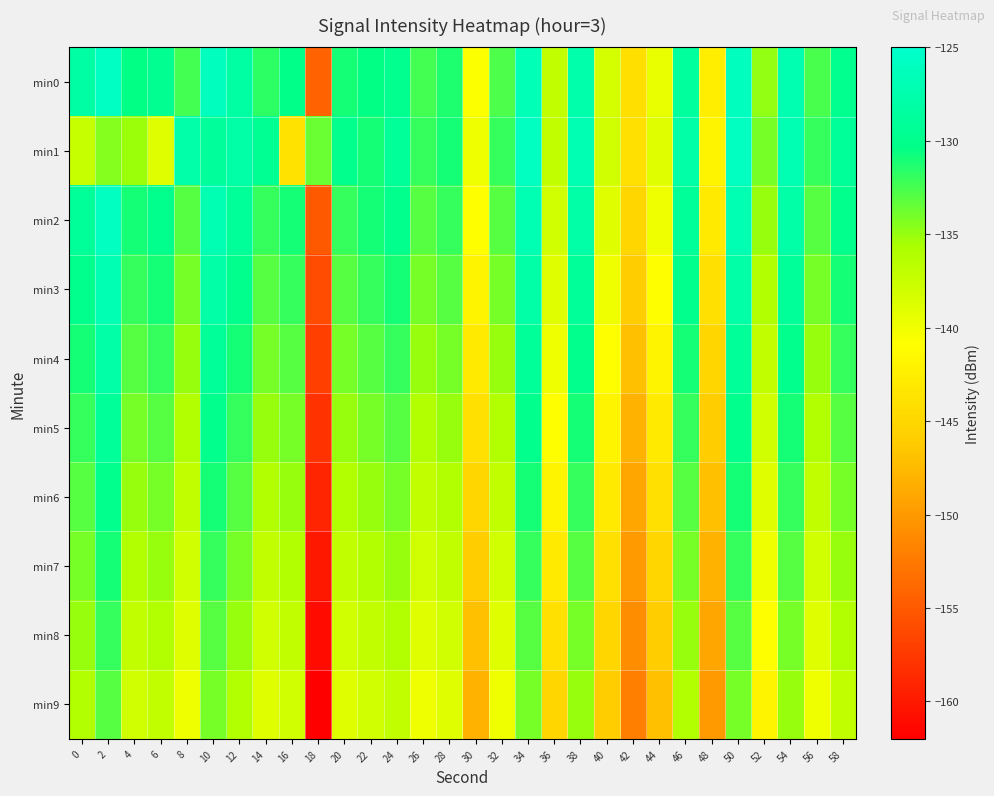

Reading left to right, transcribe all the data shown in this chart.

min0: 0=-128.1	2=-125.8	4=-130.4	6=-129.7	8=-132.4	10=-126.0	12=-128.2	14=-131.7	16=-130.3	18=-154.3	20=-131.0	22=-130.4	24=-129.8	26=-132.4	28=-131.3	30=-140.7	32=-132.7	34=-126.7	36=-137.0	38=-127.6	40=-138.2	42=-144.1	44=-139.5	46=-128.7	48=-142.6	50=-126.1	52=-134.9	54=-127.3	56=-132.6	58=-129.8
min1: 0=-137.3	2=-134.4	4=-135.1	6=-139.0	8=-127.8	10=-128.8	12=-128.0	14=-129.6	16=-143.9	18=-133.6	20=-130.0	22=-131.0	24=-129.0	26=-132.0	28=-131.0	30=-140.0	32=-132.0	34=-126.0	36=-137.0	38=-127.0	40=-138.0	42=-144.0	44=-139.0	46=-128.0	48=-142.0	50=-126.0	52=-134.0	54=-127.0	56=-132.0	58=-129.0
min2: 0=-129.0	2=-126.0	4=-131.0	6=-130.0	8=-133.0	10=-127.0	12=-129.0	14=-132.0	16=-131.0	18=-155.0	20=-132.0	22=-131.0	24=-130.0	26=-133.0	28=-132.0	30=-141.0	32=-133.0	34=-127.0	36=-138.0	38=-128.0	40=-139.0	42=-145.0	44=-140.0	46=-129.0	48=-143.0	50=-127.0	52=-135.0	54=-128.0	56=-133.0	58=-130.0
min3: 0=-130.0	2=-127.0	4=-132.0	6=-131.0	8=-134.0	10=-128.0	12=-130.0	14=-133.0	16=-132.0	18=-156.0	20=-133.0	22=-132.0	24=-131.0	26=-134.0	28=-133.0	30=-142.0	32=-134.0	34=-128.0	36=-139.0	38=-129.0	40=-140.0	42=-146.0	44=-141.0	46=-130.0	48=-144.0	50=-128.0	52=-136.0	54=-129.0	56=-134.0	58=-131.0
min4: 0=-131.0	2=-128.0	4=-133.0	6=-132.0	8=-135.0	10=-129.0	12=-131.0	14=-134.0	16=-133.0	18=-157.0	20=-134.0	22=-133.0	24=-132.0	26=-135.0	28=-134.0	30=-143.0	32=-135.0	34=-129.0	36=-140.0	38=-130.0	40=-141.0	42=-147.0	44=-142.0	46=-131.0	48=-145.0	50=-129.0	52=-137.0	54=-130.0	56=-135.0	58=-132.0
min5: 0=-132.0	2=-129.0	4=-134.0	6=-133.0	8=-136.0	10=-130.0	12=-132.0	14=-135.0	16=-134.0	18=-158.0	20=-135.0	22=-134.0	24=-133.0	26=-136.0	28=-135.0	30=-144.0	32=-136.0	34=-130.0	36=-141.0	38=-131.0	40=-142.0	42=-148.0	44=-143.0	46=-132.0	48=-146.0	50=-130.0	52=-138.0	54=-131.0	56=-136.0	58=-133.0
min6: 0=-133.0	2=-130.0	4=-135.0	6=-134.0	8=-137.0	10=-131.0	12=-133.0	14=-136.0	16=-135.0	18=-159.0	20=-136.0	22=-135.0	24=-134.0	26=-137.0	28=-136.0	30=-145.0	32=-137.0	34=-131.0	36=-142.0	38=-132.0	40=-143.0	42=-149.0	44=-144.0	46=-133.0	48=-147.0	50=-131.0	52=-139.0	54=-132.0	56=-137.0	58=-134.0
min7: 0=-134.0	2=-131.0	4=-136.0	6=-135.0	8=-138.0	10=-132.0	12=-134.0	14=-137.0	16=-136.0	18=-160.0	20=-137.0	22=-136.0	24=-135.0	26=-138.0	28=-137.0	30=-146.0	32=-138.0	34=-132.0	36=-143.0	38=-133.0	40=-144.0	42=-150.0	44=-145.0	46=-134.0	48=-148.0	50=-132.0	52=-140.0	54=-133.0	56=-138.0	58=-135.0
min8: 0=-135.0	2=-132.0	4=-137.0	6=-136.0	8=-139.0	10=-133.0	12=-135.0	14=-138.0	16=-137.0	18=-161.0	20=-138.0	22=-137.0	24=-136.0	26=-139.0	28=-138.0	30=-147.0	32=-139.0	34=-133.0	36=-144.0	38=-134.0	40=-145.0	42=-151.0	44=-146.0	46=-135.0	48=-149.0	50=-133.0	52=-141.0	54=-134.0	56=-139.0	58=-136.0
min9: 0=-136.0	2=-133.0	4=-138.0	6=-137.0	8=-140.0	10=-134.0	12=-136.0	14=-139.0	16=-138.0	18=-162.0	20=-139.0	22=-138.0	24=-137.0	26=-140.0	28=-139.0	30=-148.0	32=-140.0	34=-134.0	36=-145.0	38=-135.0	40=-146.0	42=-152.0	44=-147.0	46=-136.0	48=-150.0	50=-134.0	52=-142.0	54=-135.0	56=-140.0	58=-137.0